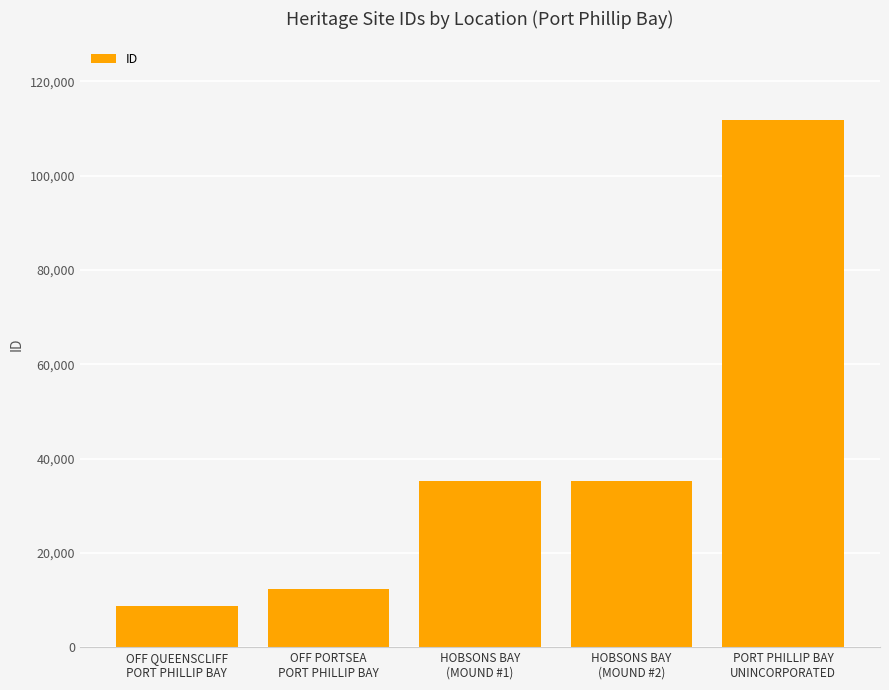

What is the difference between the maximum and second lowest values?

99346